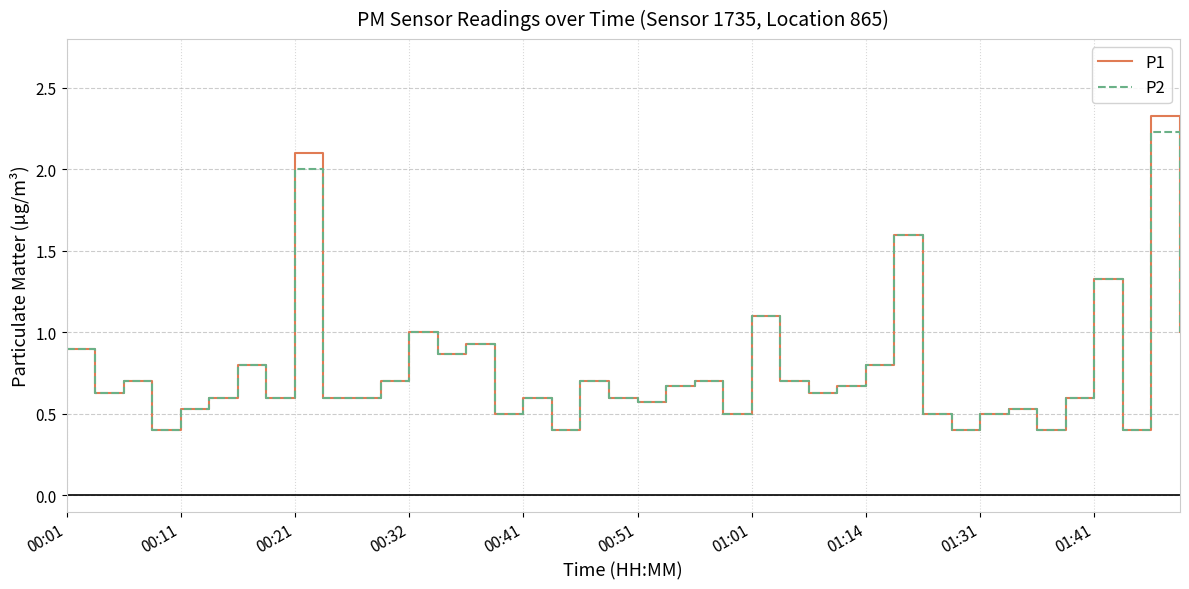

What is the smallest value displayed?

0.4